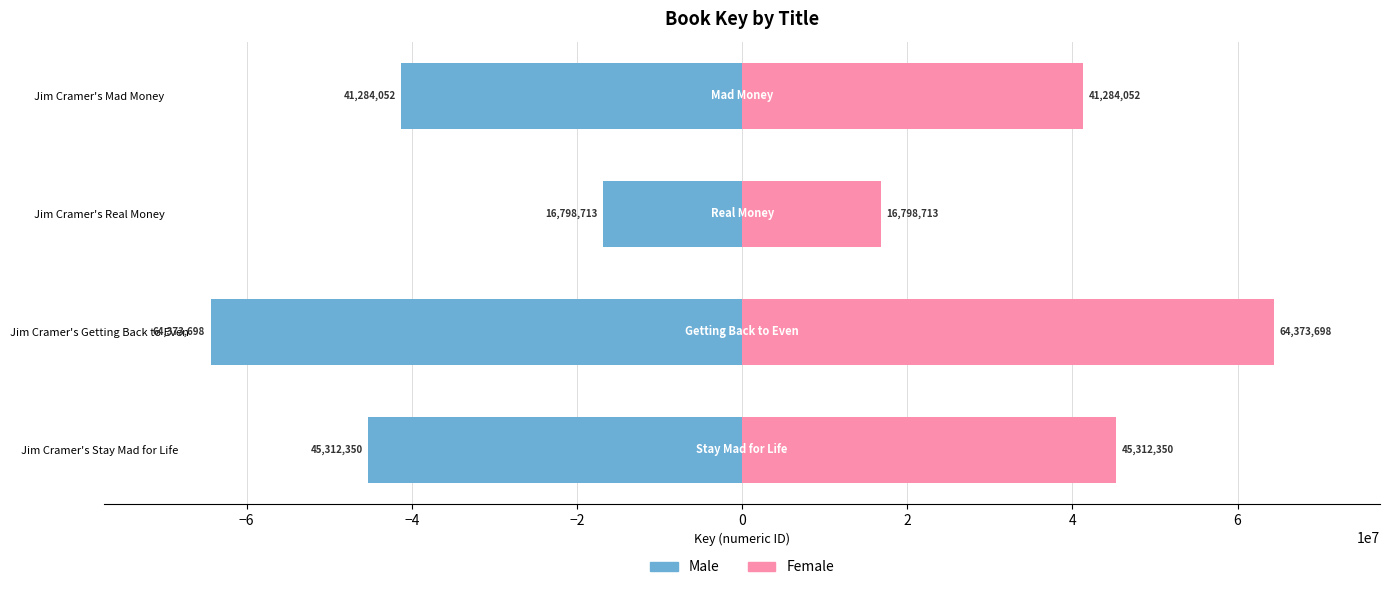

Is the value of Male at Jim Cramer's Stay Mad for Life greater than the value of Female at Jim Cramer's Real Money?

No